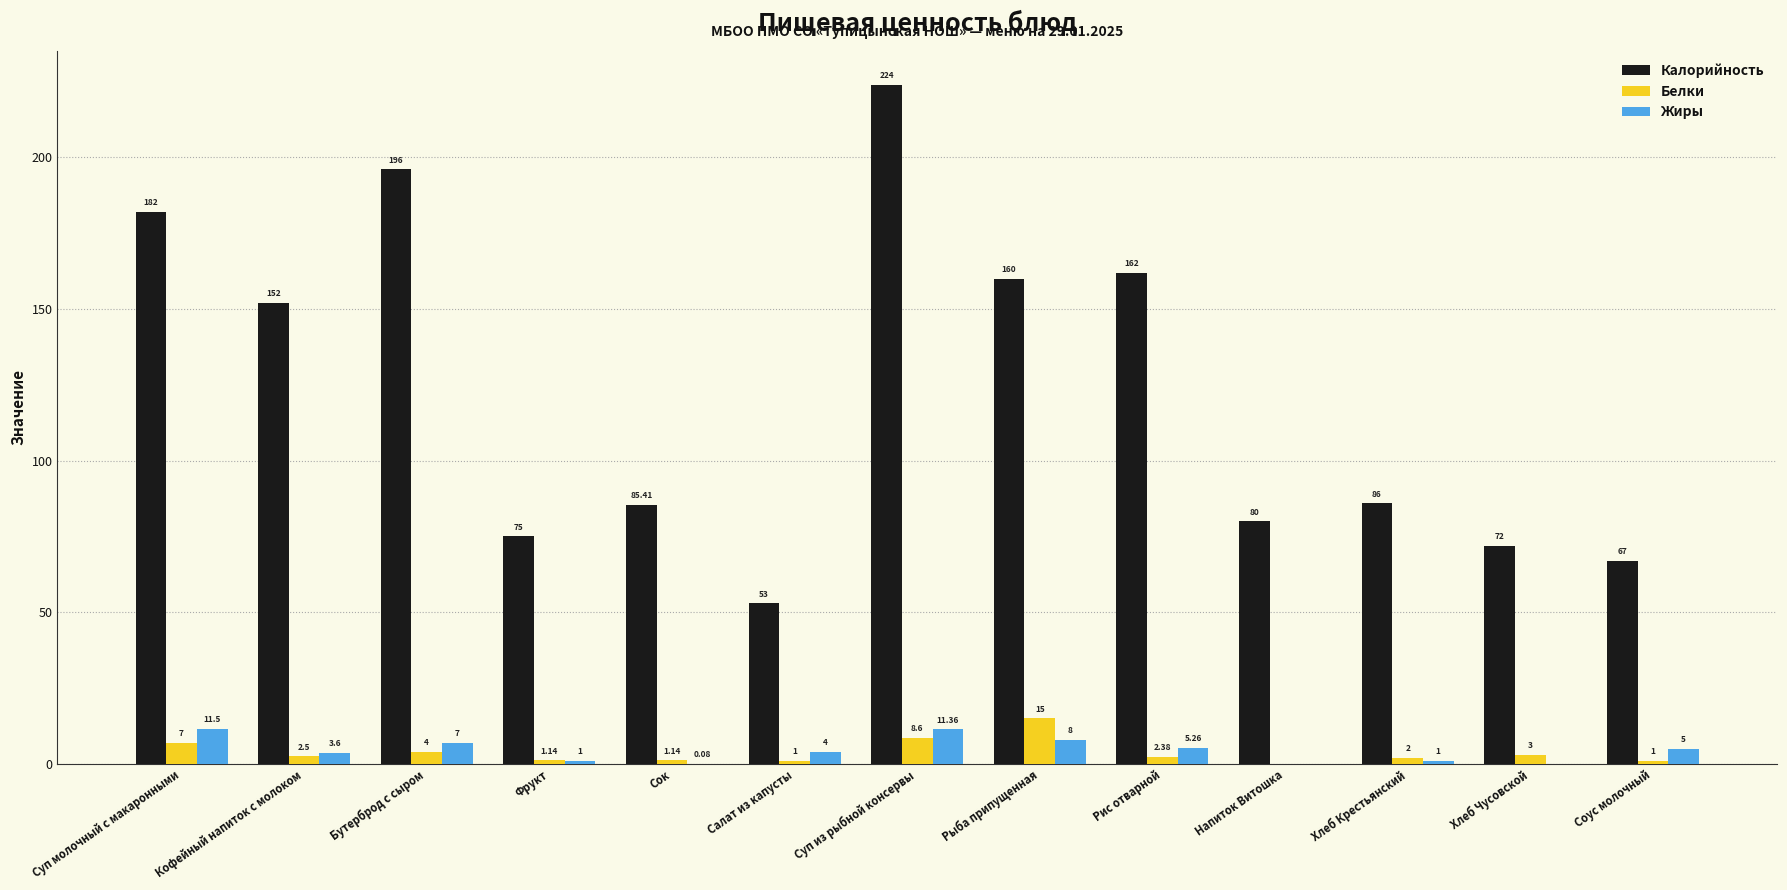

How many series are shown in this chart?

3